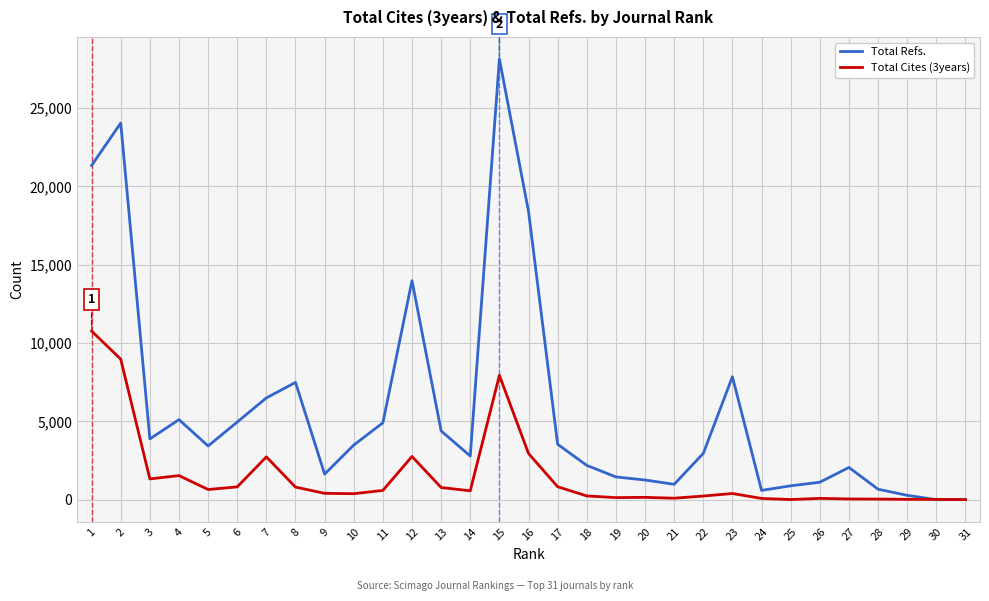

What is the greatest value displayed?

28137